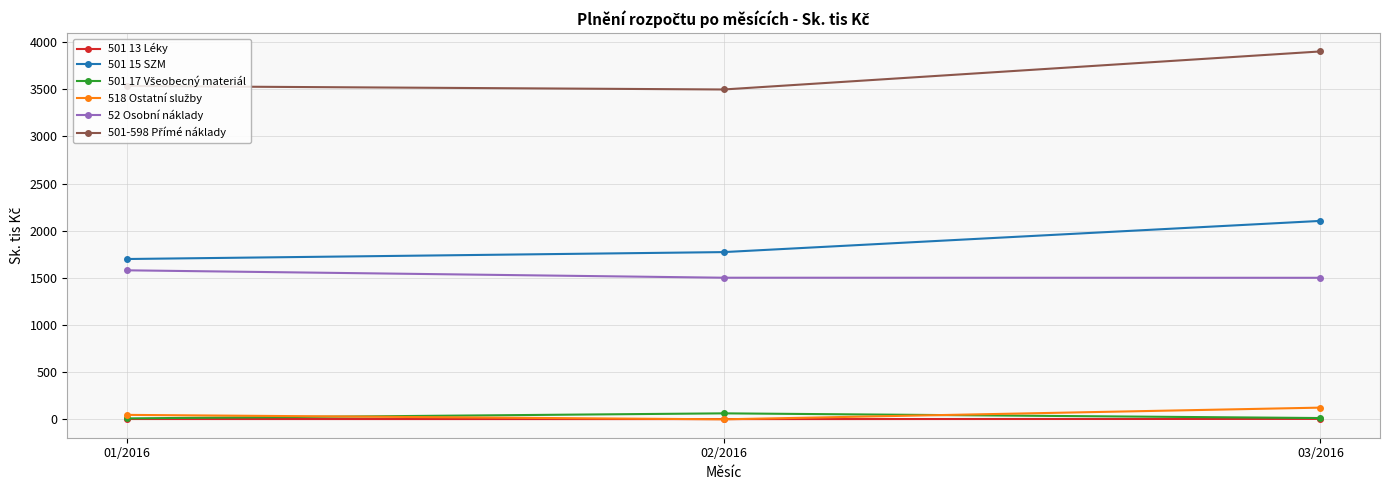

Is it true that 501 15 SZM equals 2508.9 at 02/2016?

False